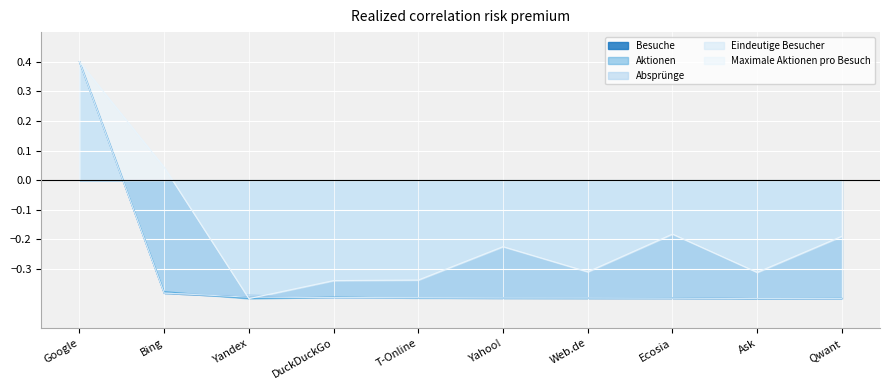

How many values in the Besuche series are below 0?

9